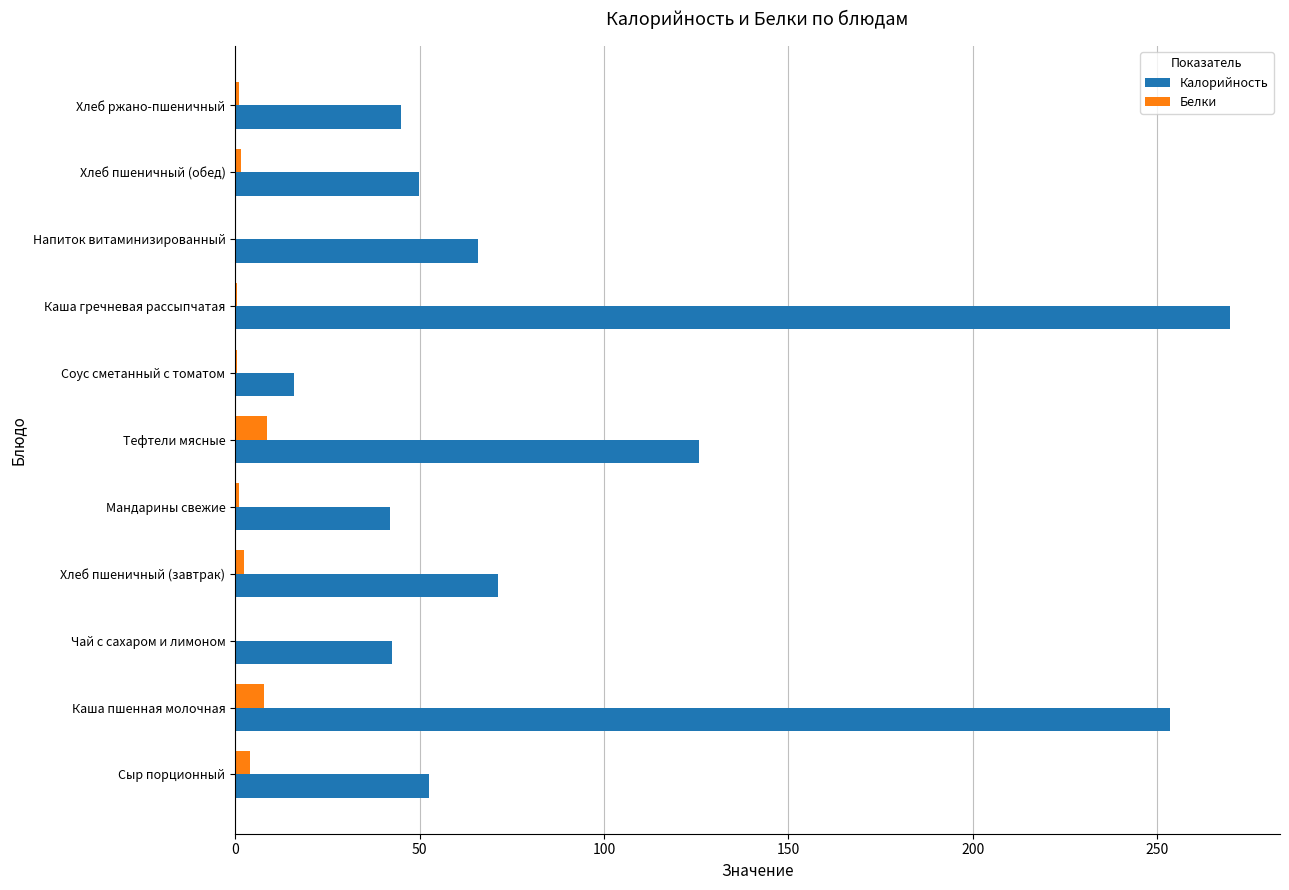

Between Хлеб пшеничный (завтрак) and Тефтели мясные, which series saw the biggest shift?

Калорийность